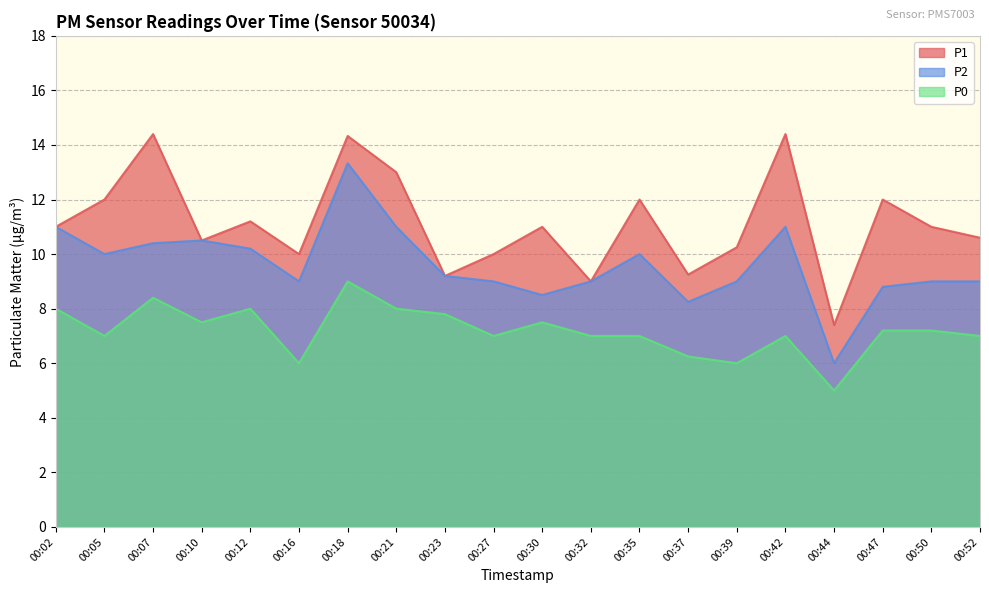

In P1, how many points are lower than both neighbors (excluding endpoints)?

6